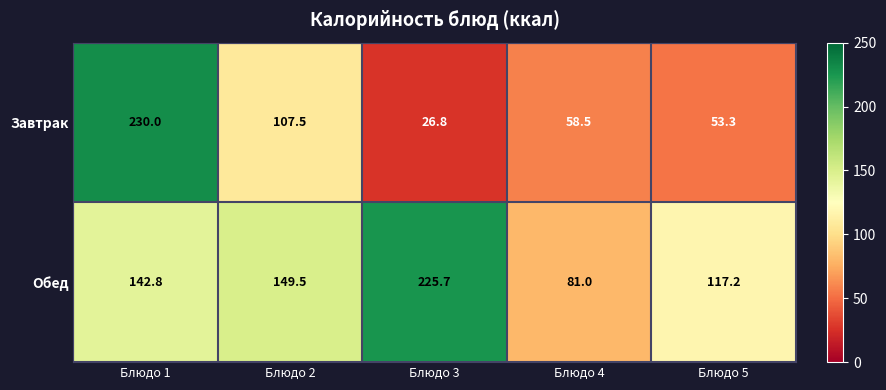

Read the Завтрак value at Блюдо 2.

107.5